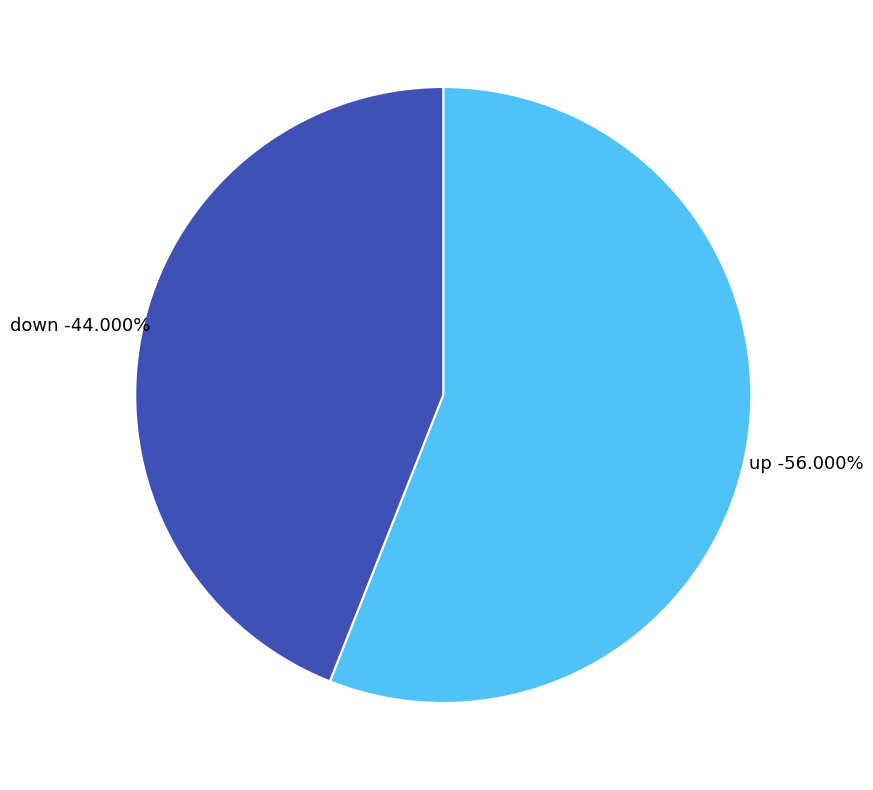

To the nearest percent, what is the difference between the up and down slice percentages?

12%